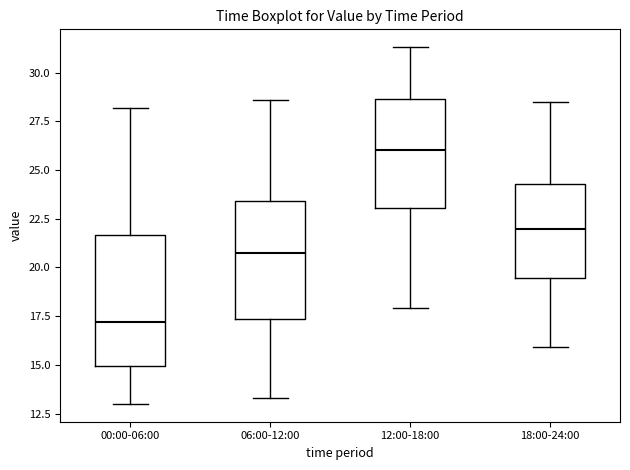

Where is the upper edge of the box for 06:00-12:00 on the y-axis? The values are not printed on the chart, so give them approximately, as read against the axis.

23.5